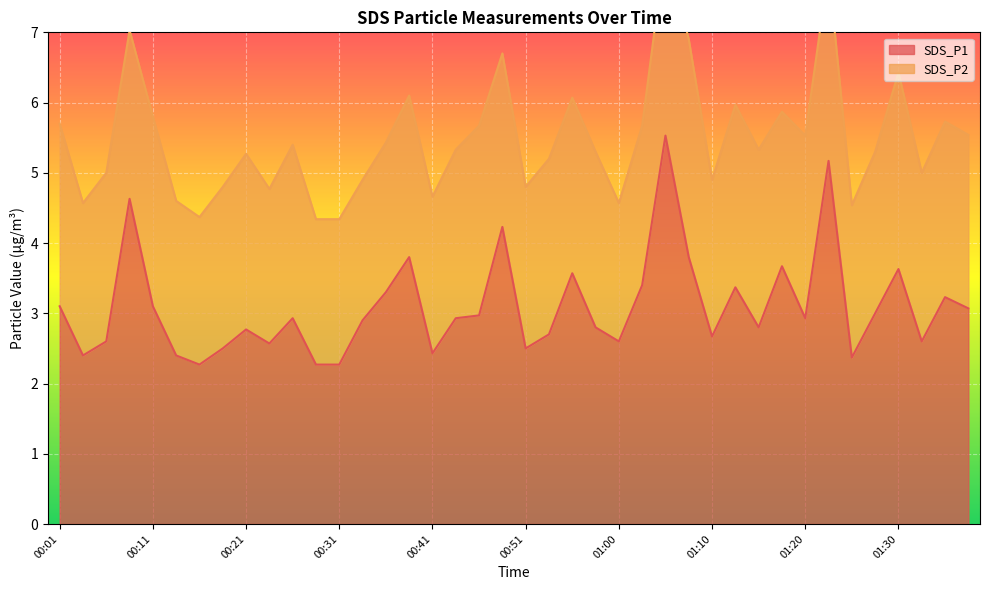

What is the sum of the values at 00:06 and 00:24?

5.2